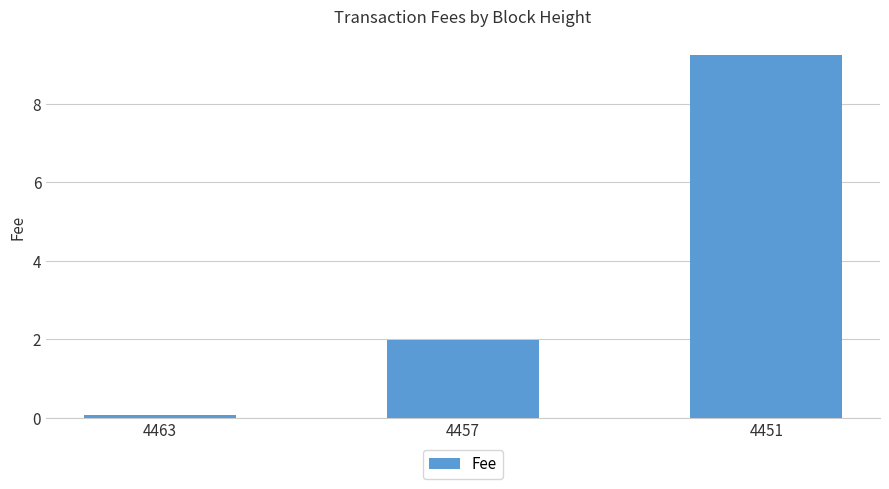

Which has a higher value, 4463 or 4457?

4457